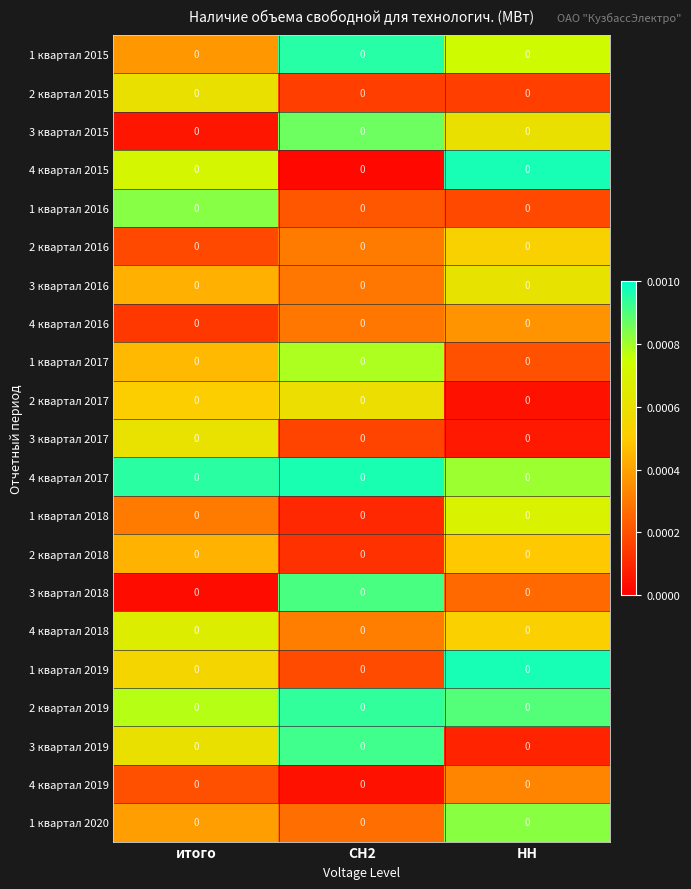

Rank the categories by 1 квартал 2020 value from lowest to highest.

СН2, итого, НН